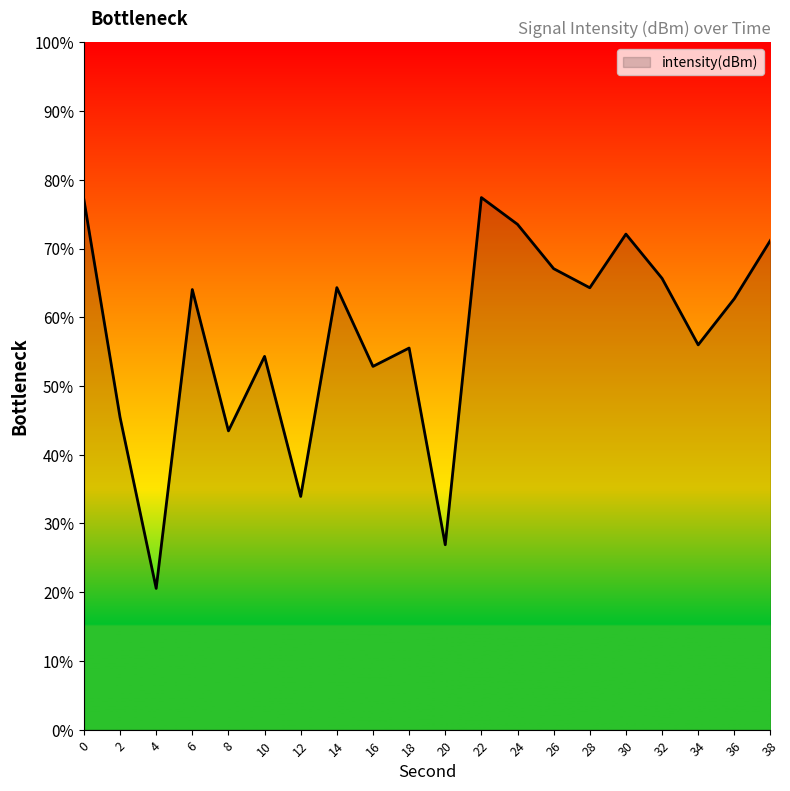

How many categories are shown in the chart?

20